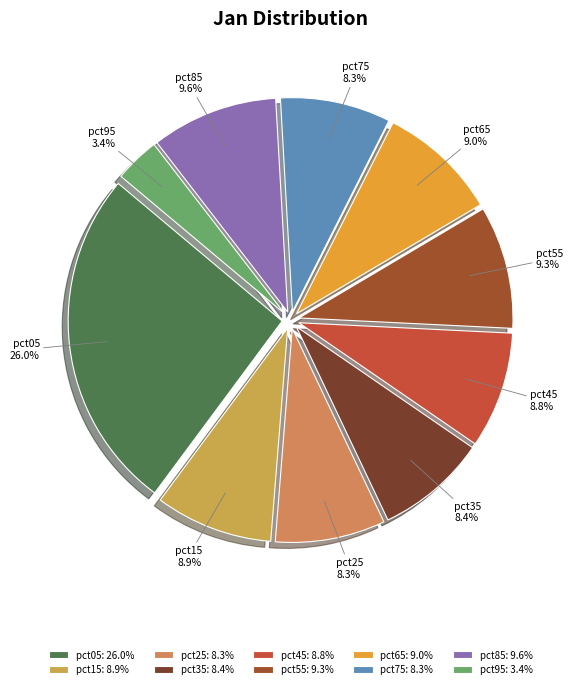

Combined, what portion of the pie is pct45 and pct55?

18.1%